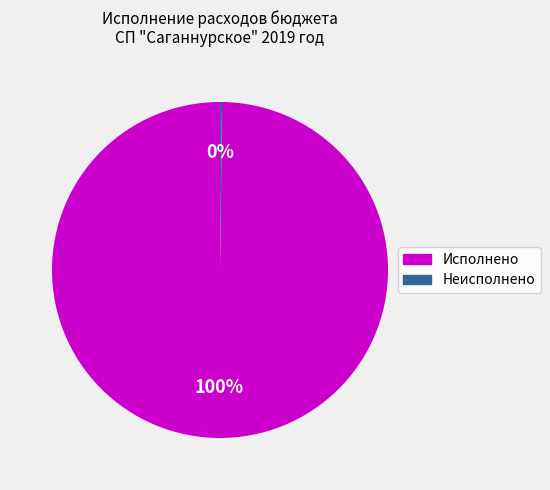

To the nearest percent, what is the difference between the largest and smallest slice percentages?

100%